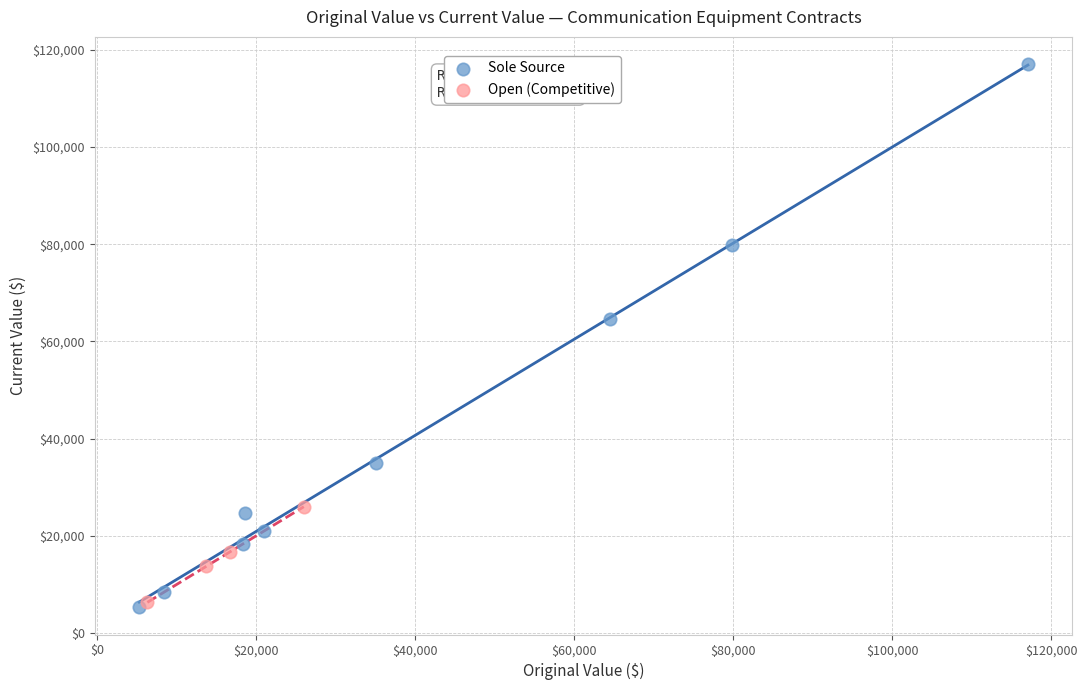

Which series contains the highest Y value?

Sole Source